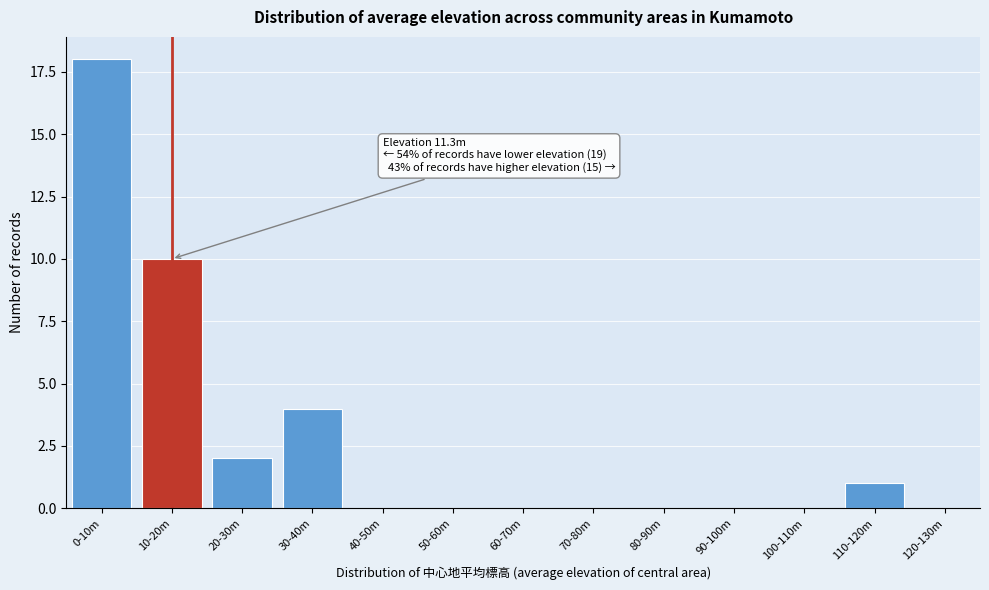

Reading left to right, extract all data points from this chart.

0-10m=18	10-20m=10	20-30m=2	30-40m=4	40-50m=0	50-60m=0	60-70m=0	70-80m=0	80-90m=0	90-100m=0	100-110m=0	110-120m=1	120-130m=0